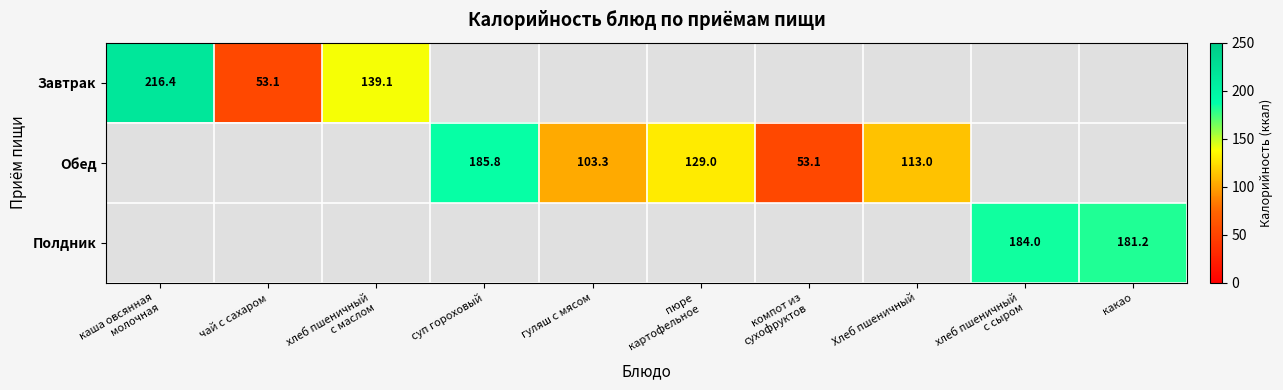

List the series in order of their peak value, highest first.

Завтрак, Обед, Полдник